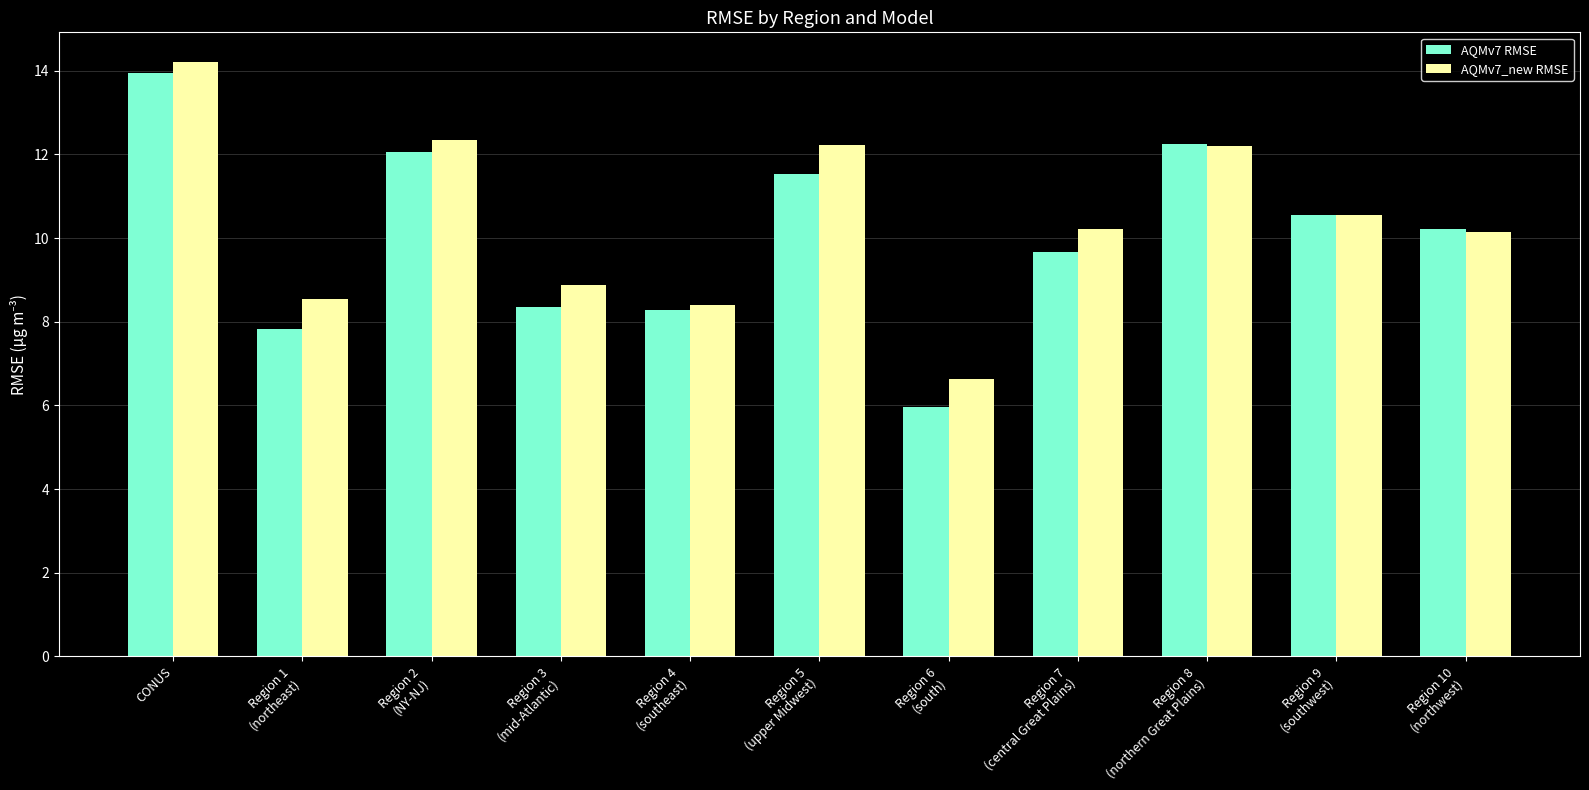

True or false: AQMv7_new RMSE has a value of 10.2 at Region 10
(northwest).

True